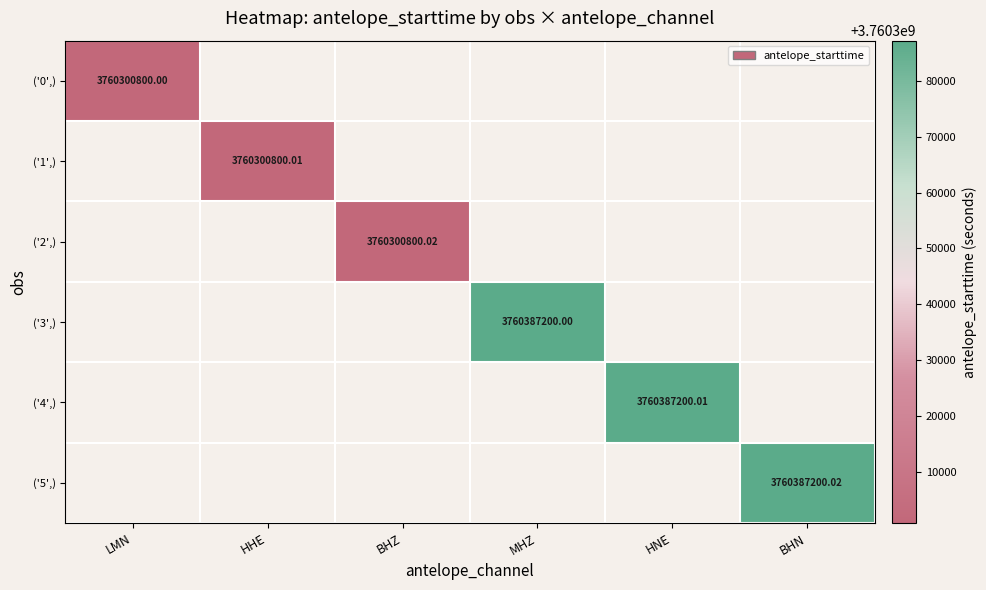

Which label corresponds to the smallest value in the chart?

LMN